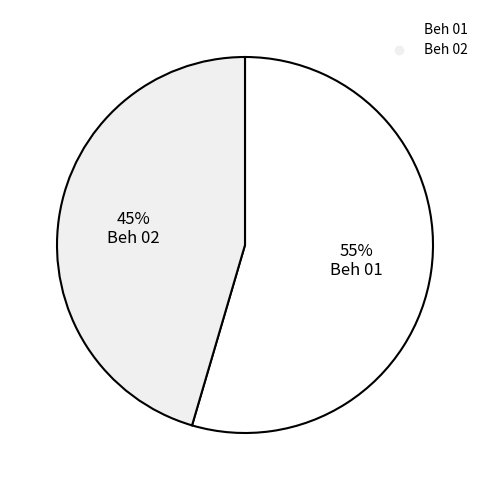

To the nearest percent, what portion does Beh 02 represent?

45%